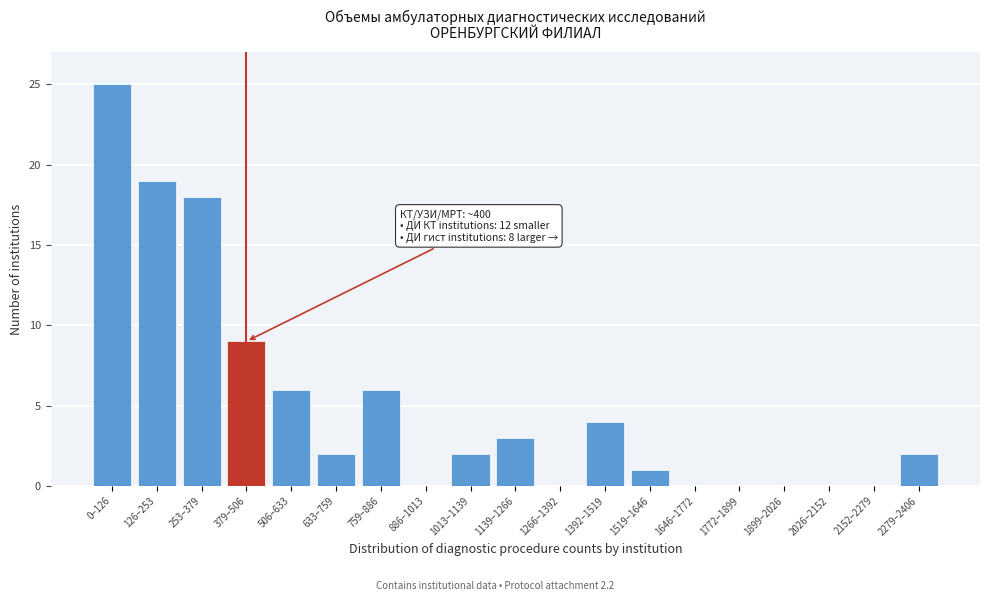

Reading left to right, list all the values displayed in this chart.

0–126=25	126–253=19	253–379=18	379–506=9	506–633=6	633–759=2	759–886=6	886–1013=0	1013–1139=2	1139–1266=3	1266–1392=0	1392–1519=4	1519–1646=1	1646–1772=0	1772–1899=0	1899–2026=0	2026–2152=0	2152–2279=0	2279–2406=2